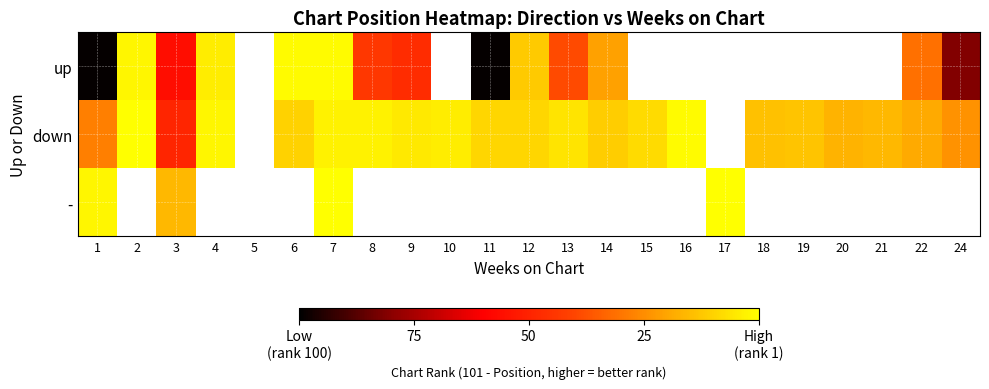

How many data points does each series have?

23